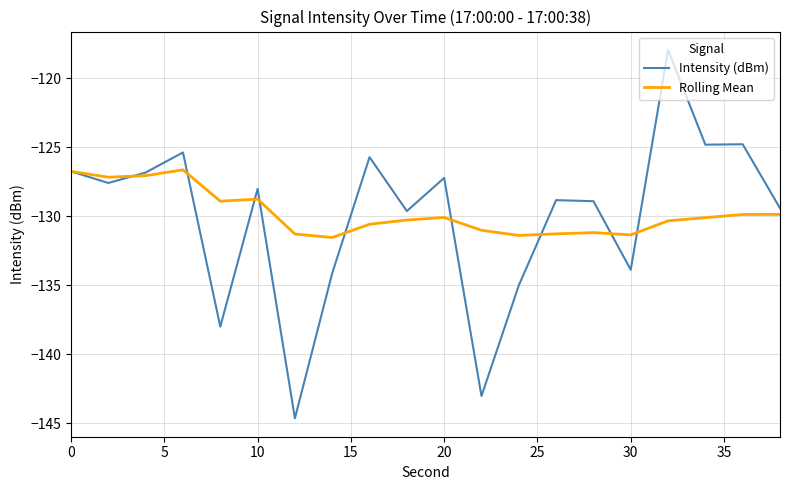

What is the maximum value for Rolling Mean?

-126.6